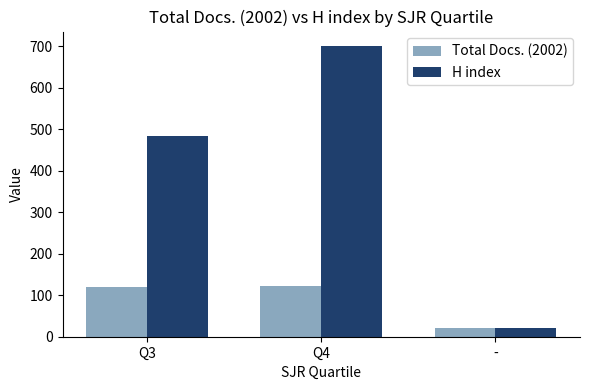

How many values in the Total Docs. (2002) series are below 119?

1